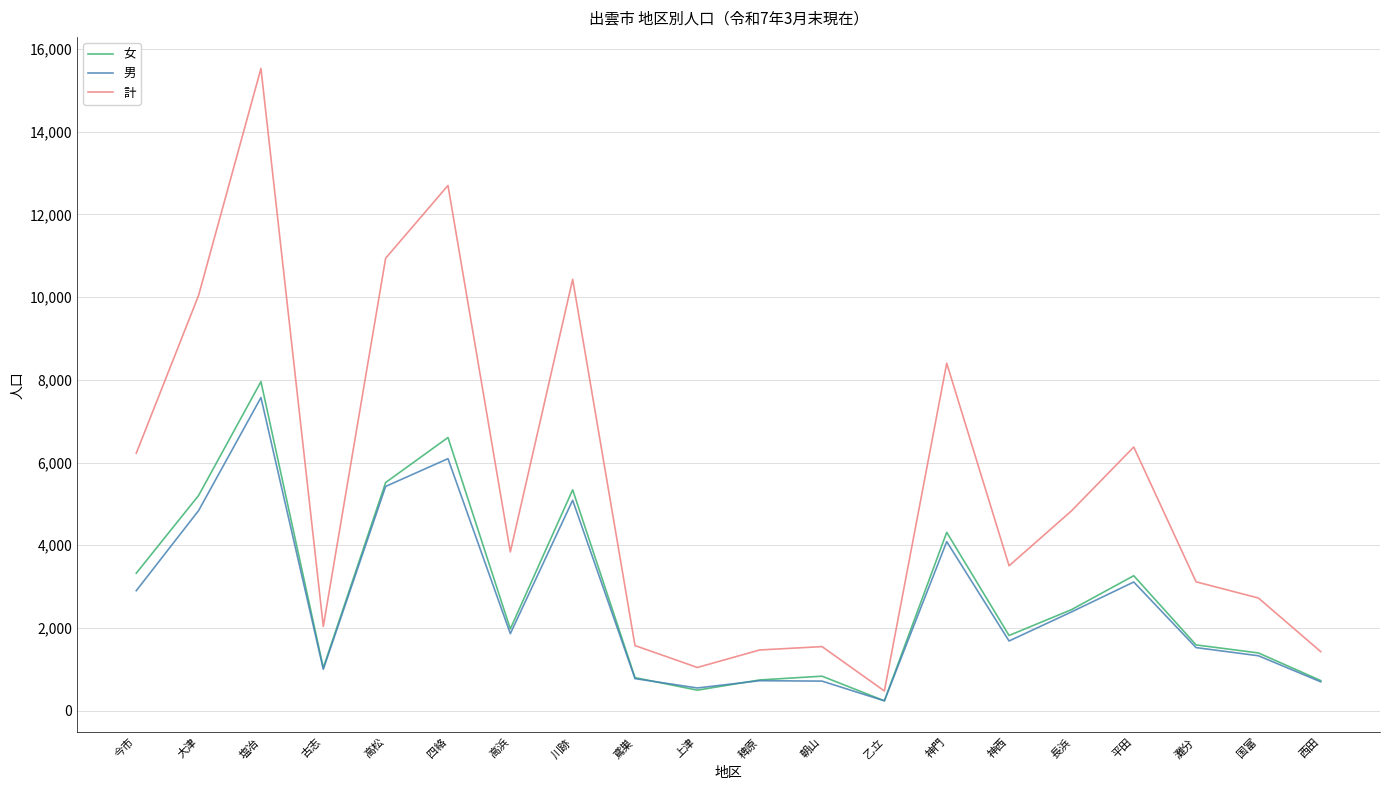

At which category does 計 reach its first local valley?

古志